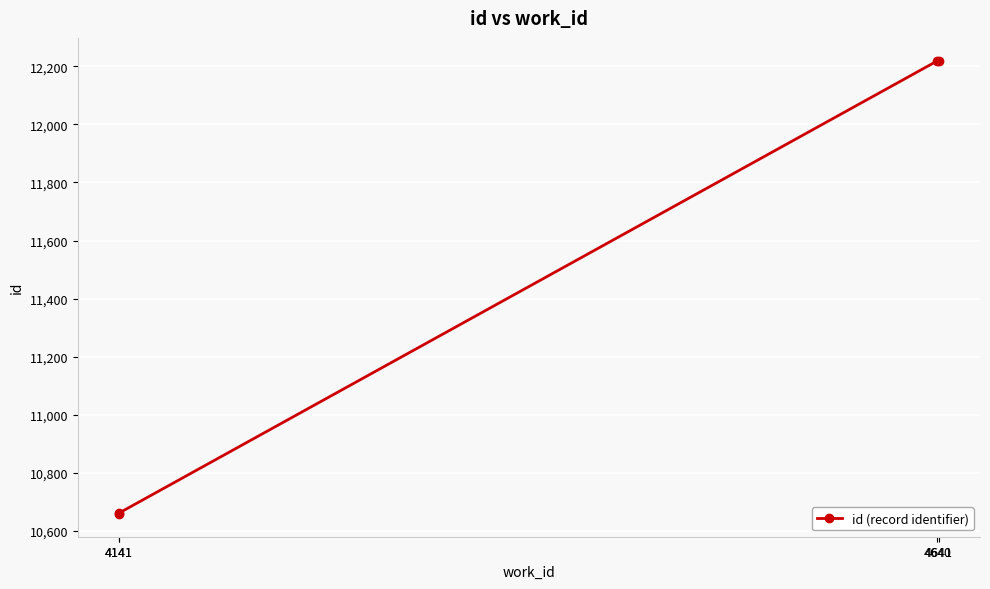

List the labels in order of value, smallest first.

4141, 4141, 4640, 4641